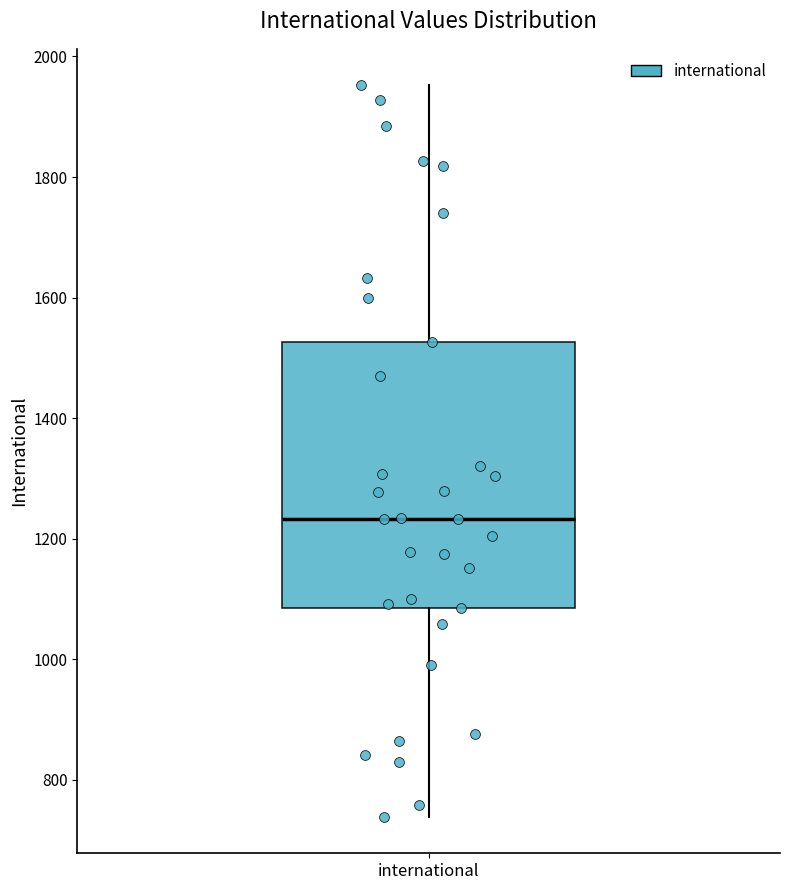

Transcribe this box plot: give where the median line is, the range the box spans, and where the two whiskers end, as read against the y-axis. The values are not printed on the chart, so give them approximately, as read against the axis.

median 1240, box 1080 to 1520, whiskers 740 to 1960